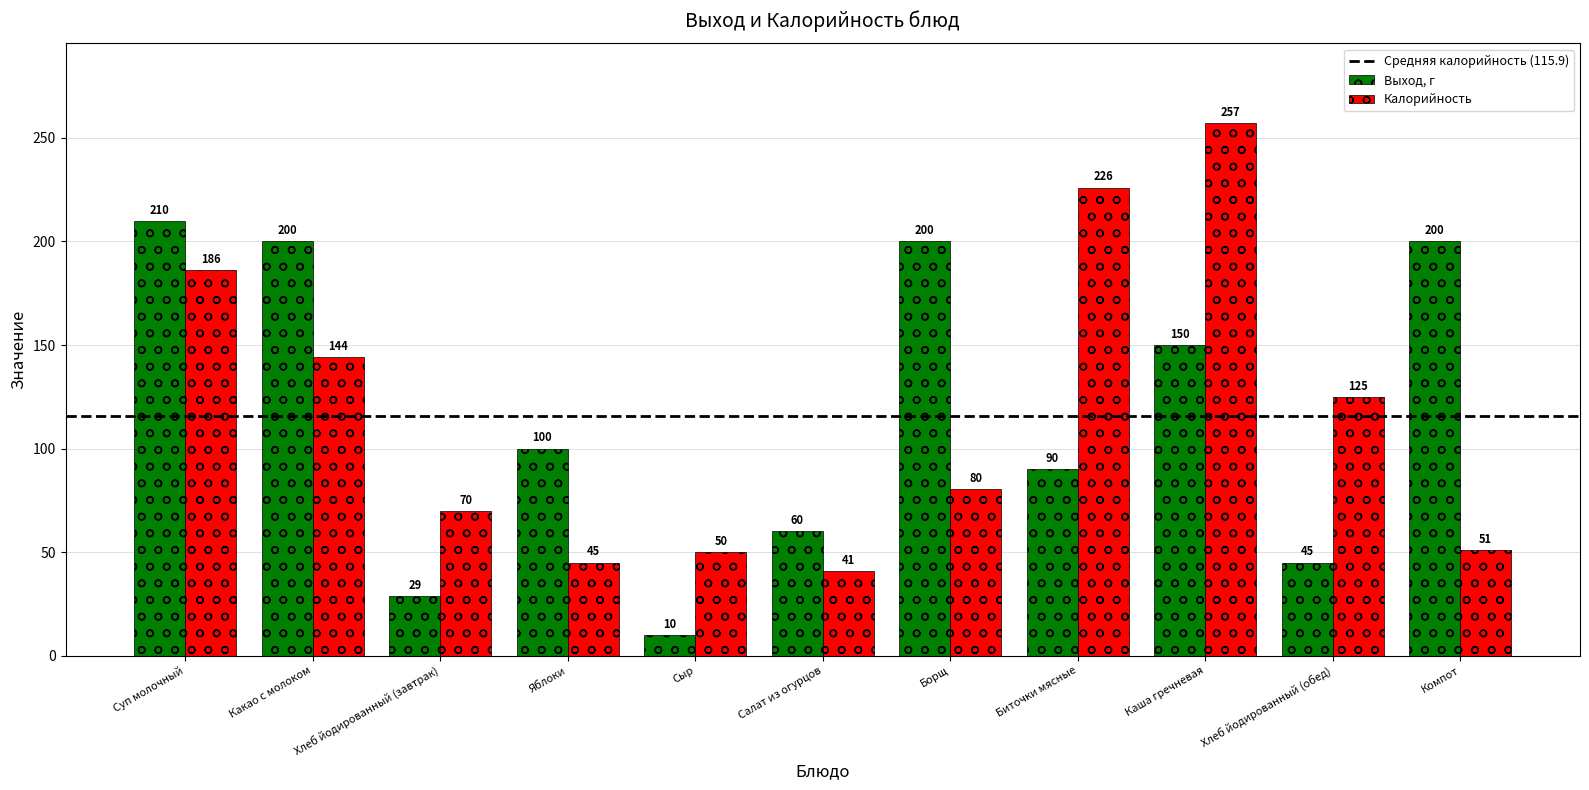

The value of Выход, г at Каша гречневая is 150.0. True or false?

True